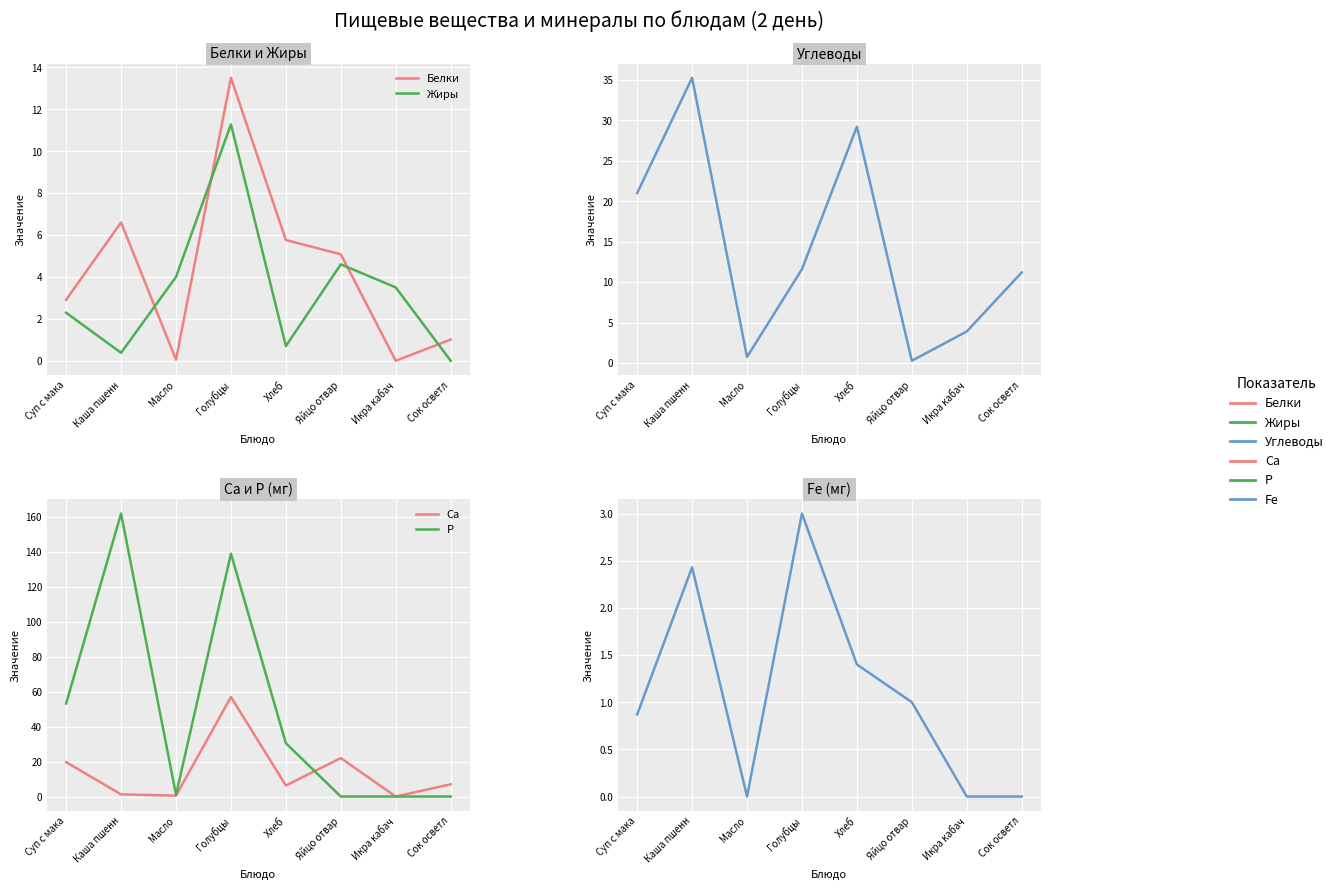

In Р, how many points are higher than both neighbors (excluding endpoints)?

2